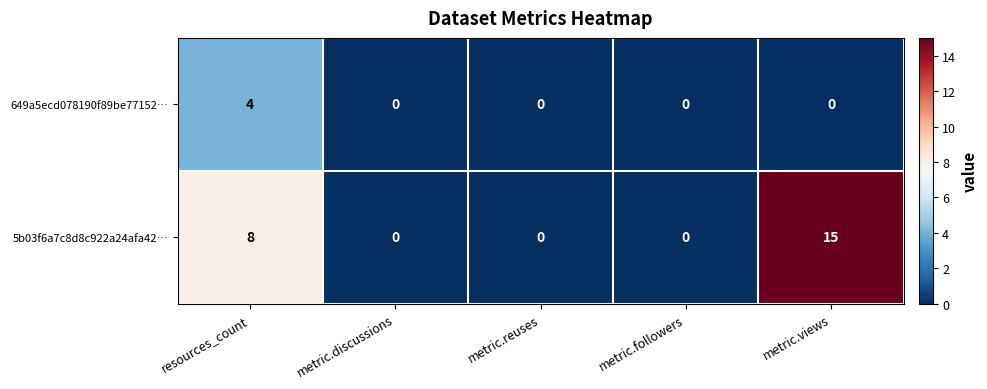

Rank the series by their average value, from lowest to highest.

649a5ecd078190f89be77152…, 5b03f6a7c8d8c922a24afa42…